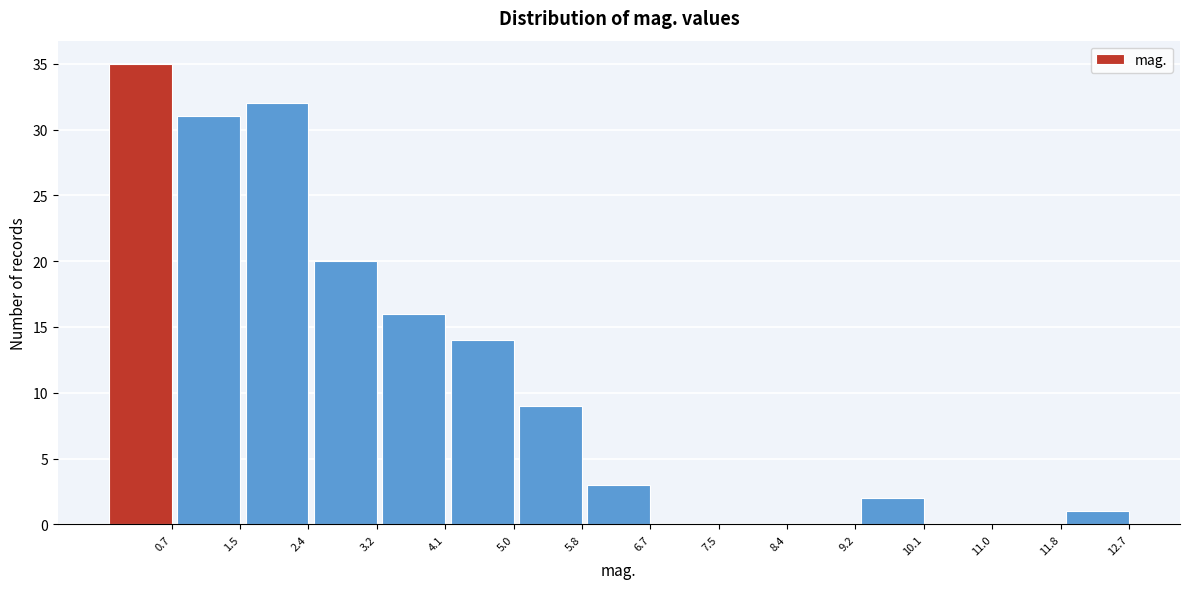

Reading right to left, extract all data points from this chart.

12.7=1	11.8=0	11.0=0	10.1=2	9.2=0	8.4=0	7.5=0	6.7=3	5.8=9	5.0=14	4.1=16	3.2=20	2.4=32	1.5=31	0.7=35